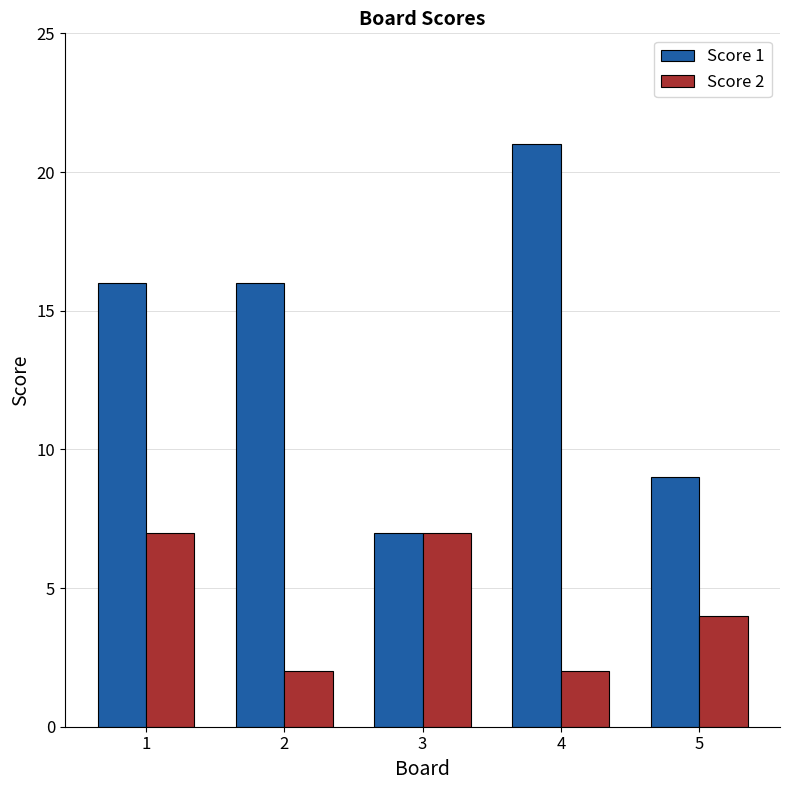

Which series has the widest spread of values?

Score 1